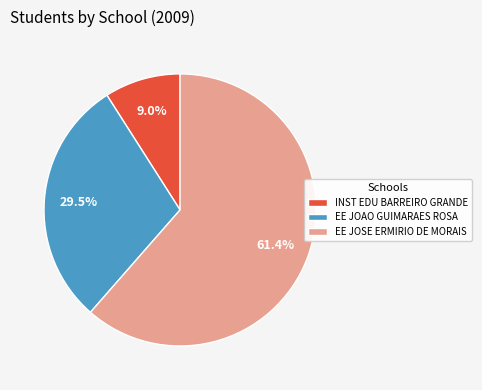

Which has a higher value, EE JOAO GUIMARAES ROSA or INST EDU BARREIRO GRANDE?

EE JOAO GUIMARAES ROSA